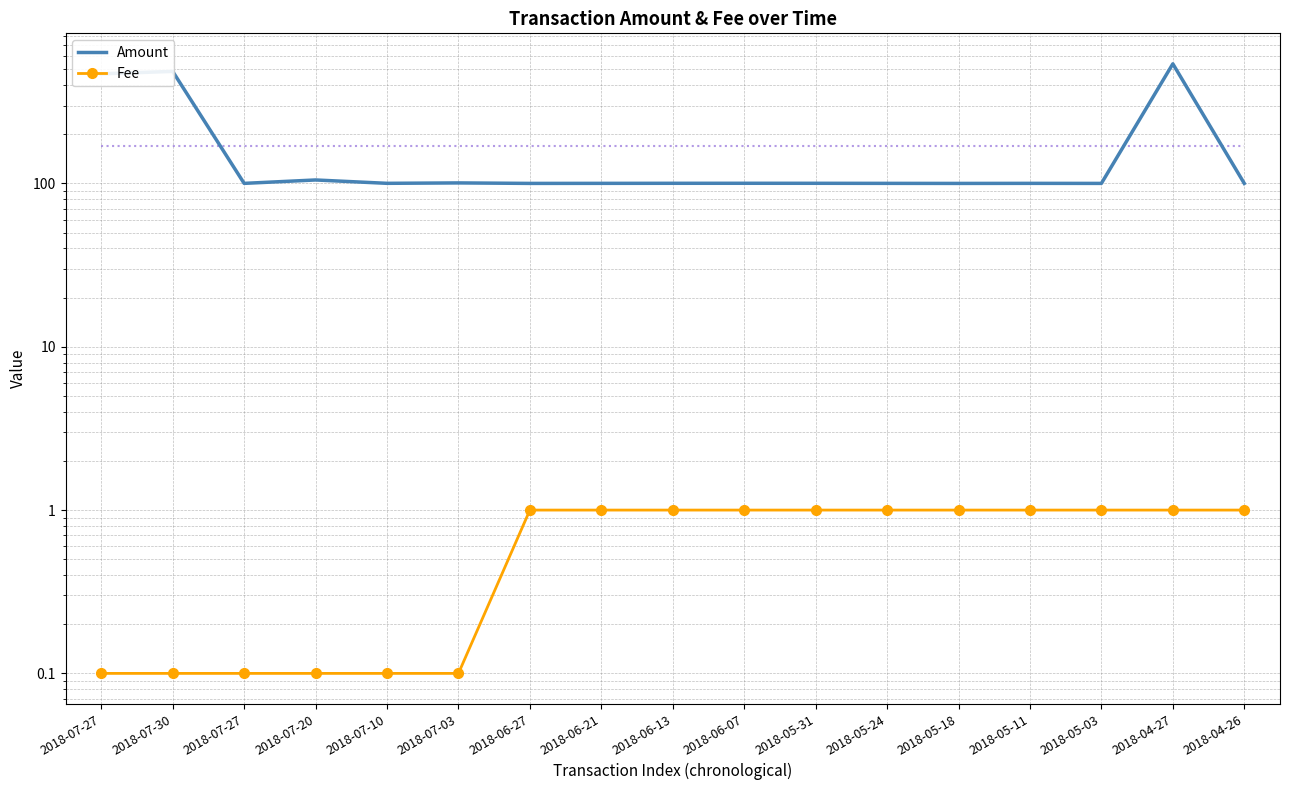

Which label corresponds to the smallest value in the chart?

2018-07-27